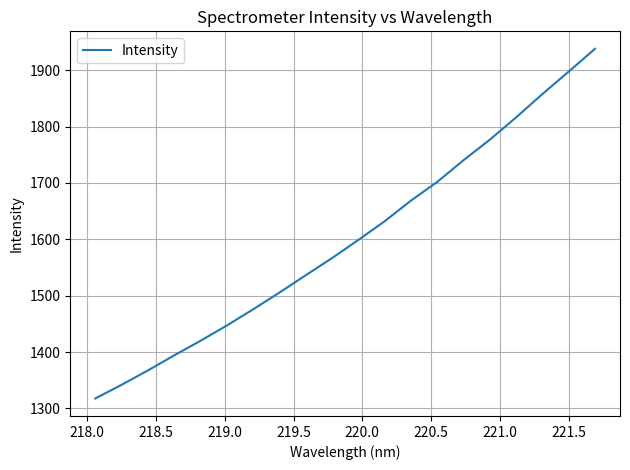

What is the difference between the maximum and minimum values?

620.4